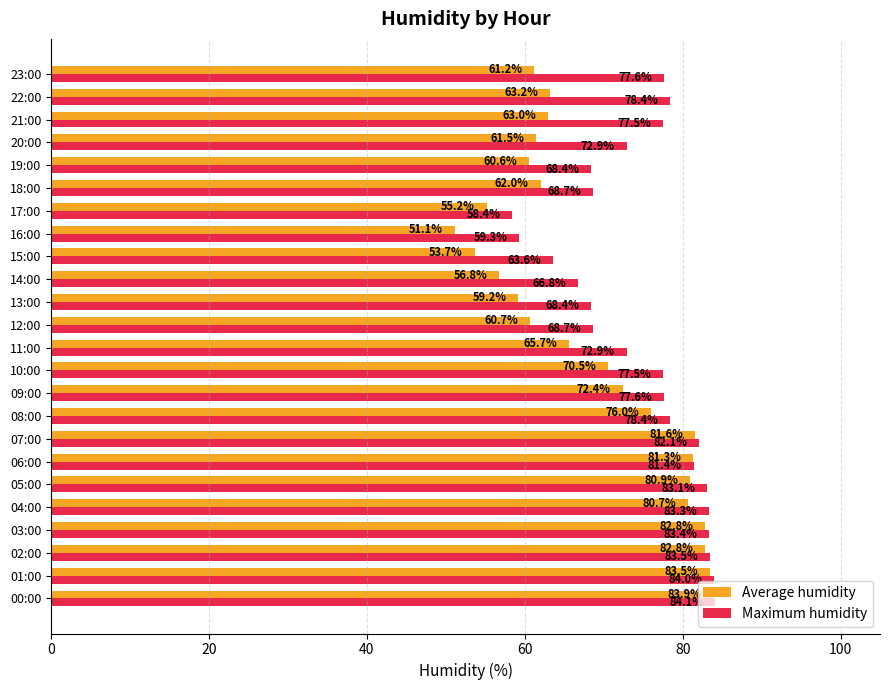

What is the difference between the second highest and minimum values in the Maximum humidity series?

25.6